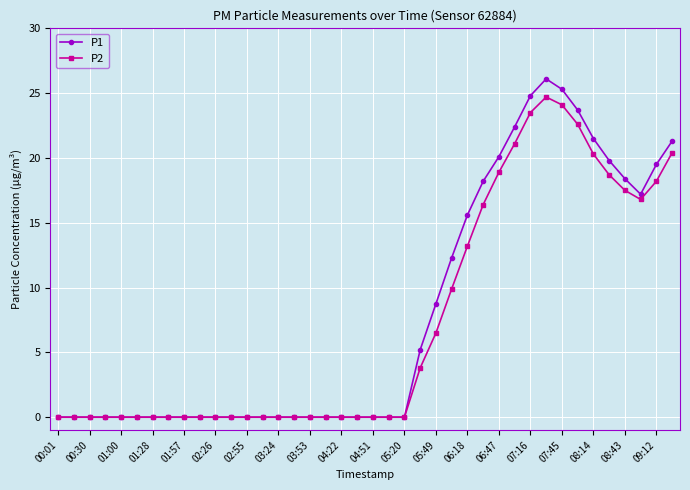

Which series has the largest range (max minus min)?

P1